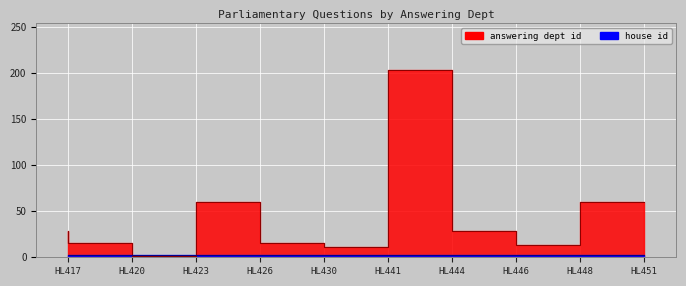

What is the sum of the house id line values at HL420 and HL444?

4